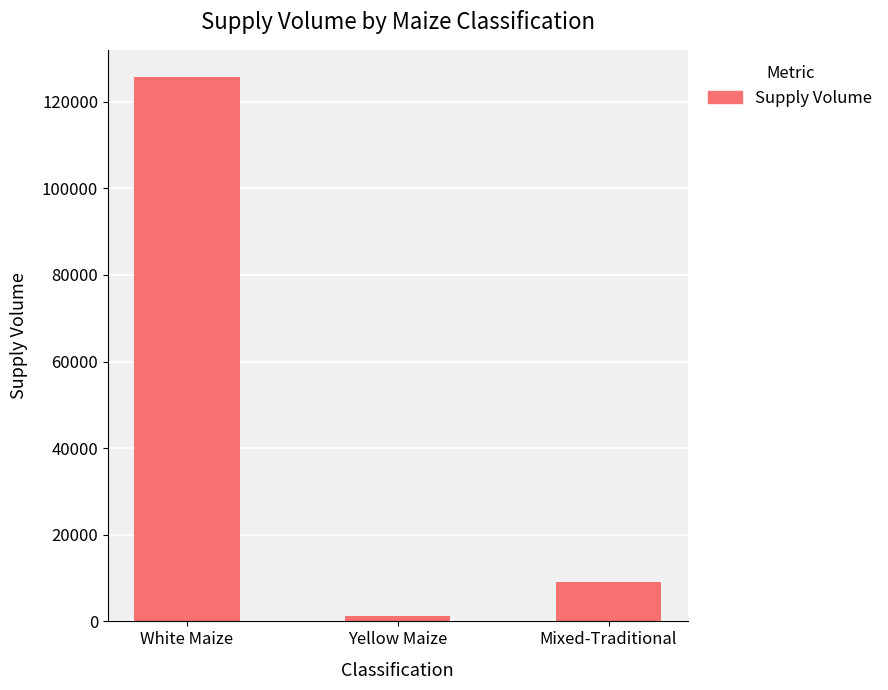

The value at White Maize is 214624. True or false?

False